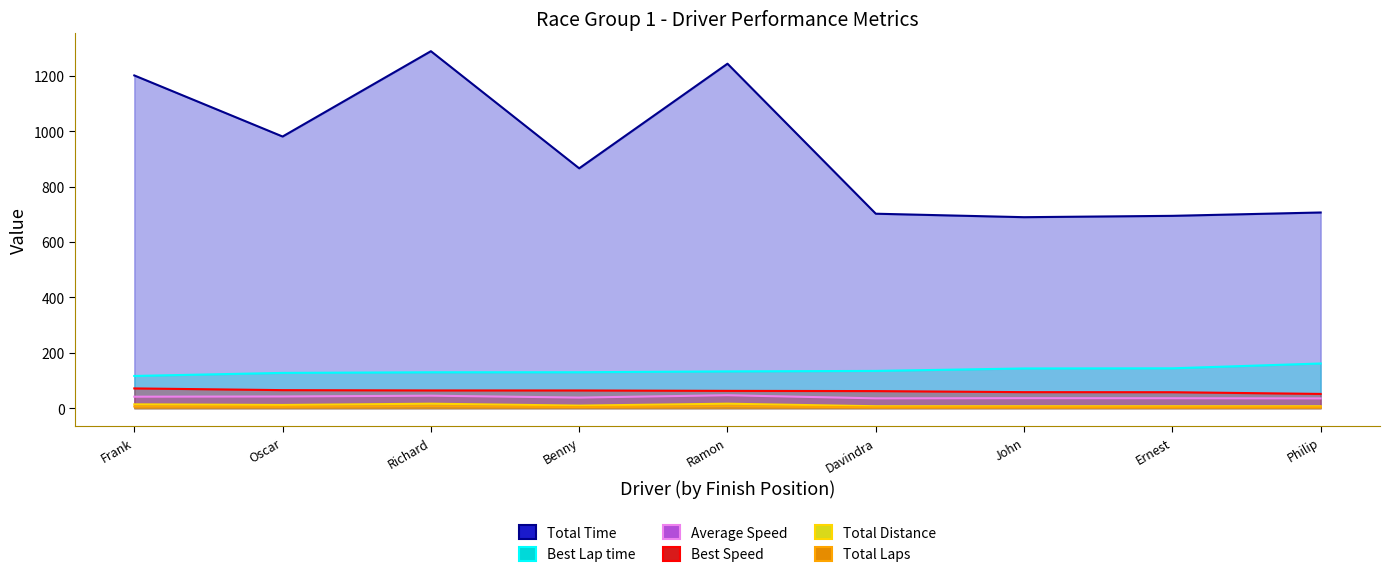

How many series are shown in this chart?

6